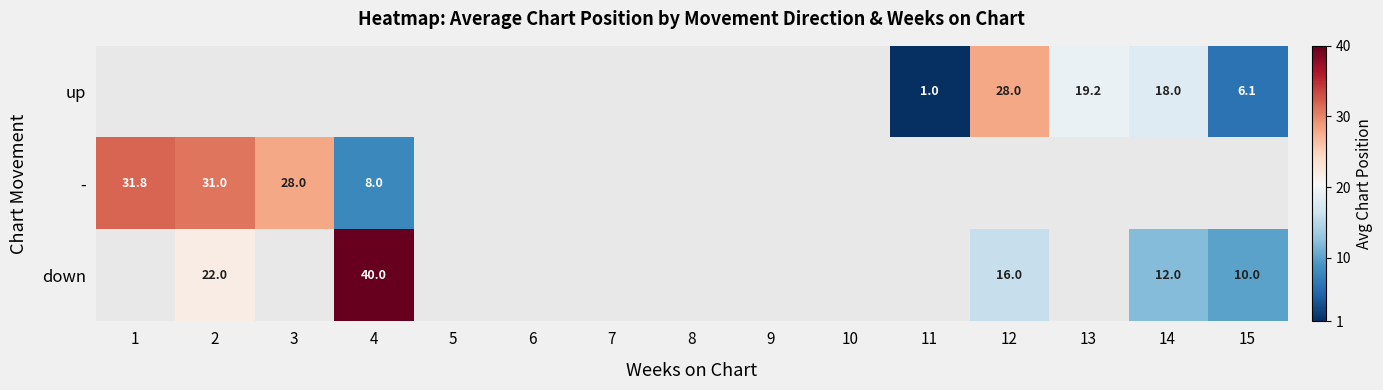

Which has a higher value, 9 or 8?

8